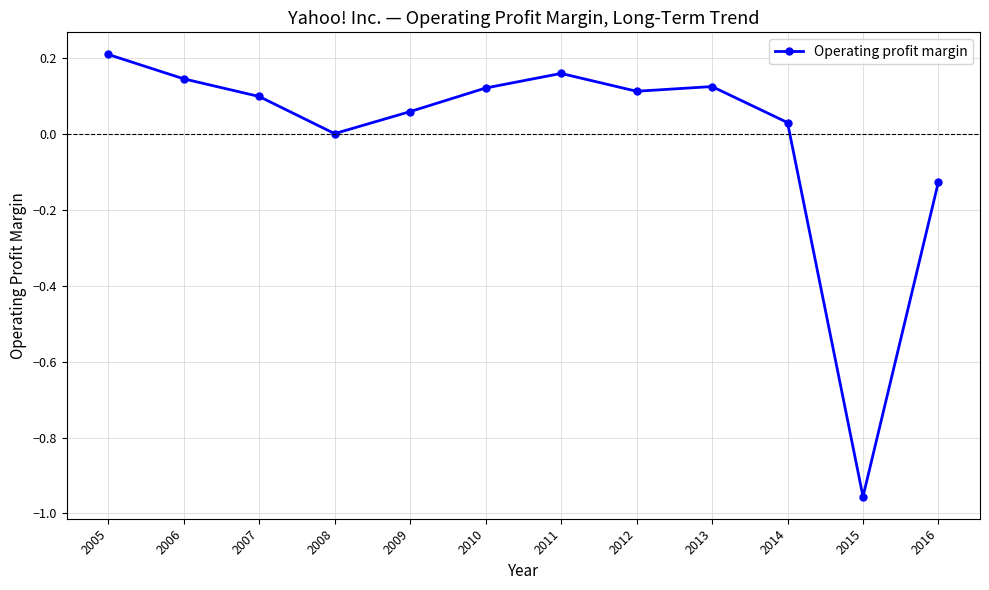

True or false: the data shows 0.2 at 2012.

False